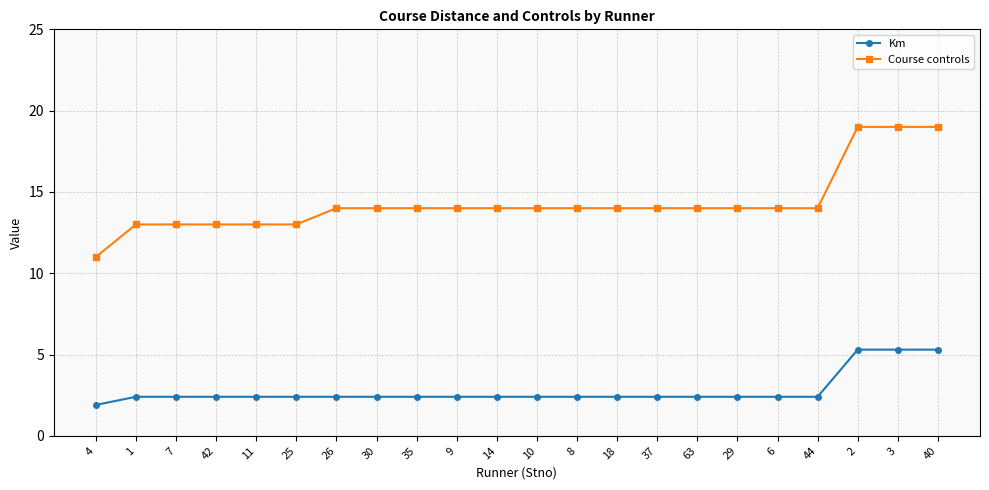

How many data points in Km are less than 2?

1